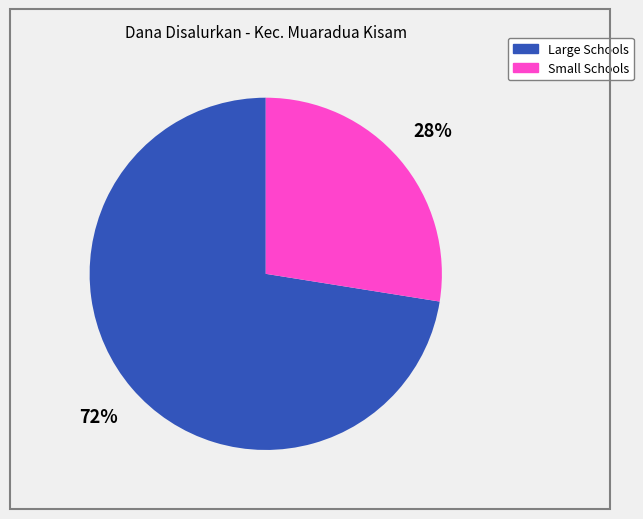

Is there any slice that represents more than half of the pie?

Yes